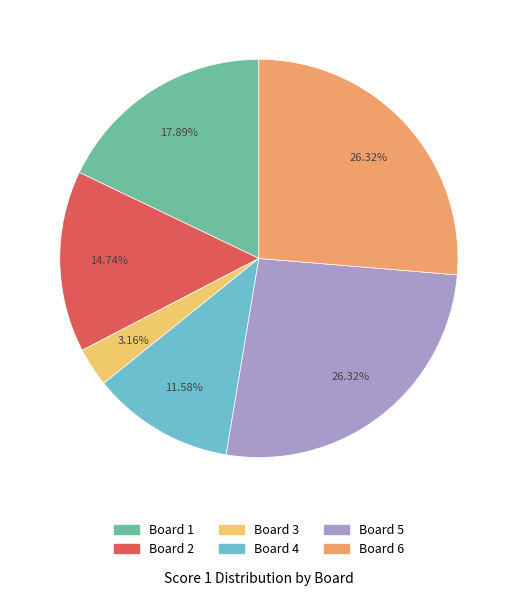

To the nearest percent, what is the difference between the largest and smallest slice percentages?

23%